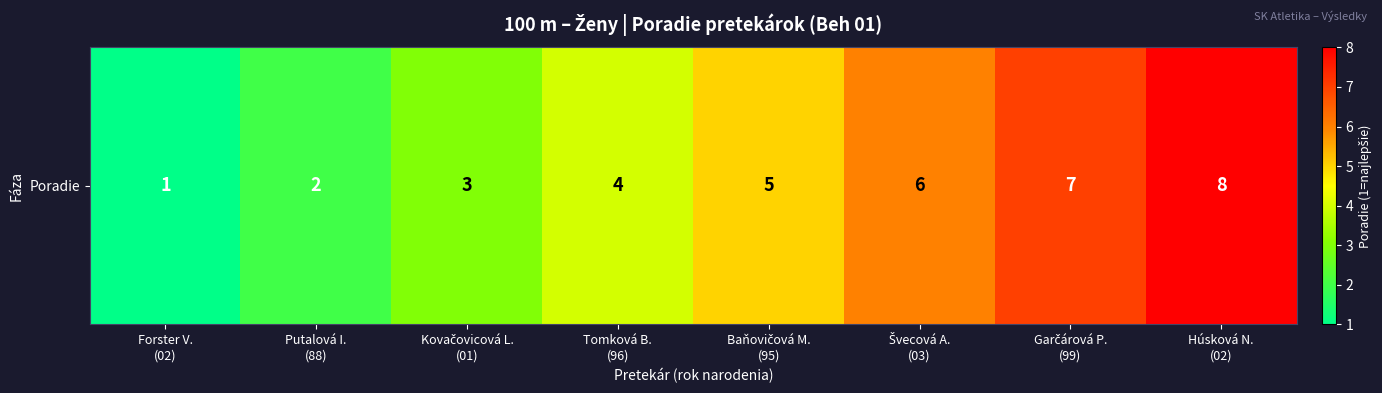

Reading left to right, list all the values displayed in this chart.

Forster V.
(02)=1	Putalová I.
(88)=2	Kovačovicová L.
(01)=3	Tomková B.
(96)=4	Baňovičová M.
(95)=5	Švecová A.
(03)=6	Garčárová P.
(99)=7	Húsková N.
(02)=8